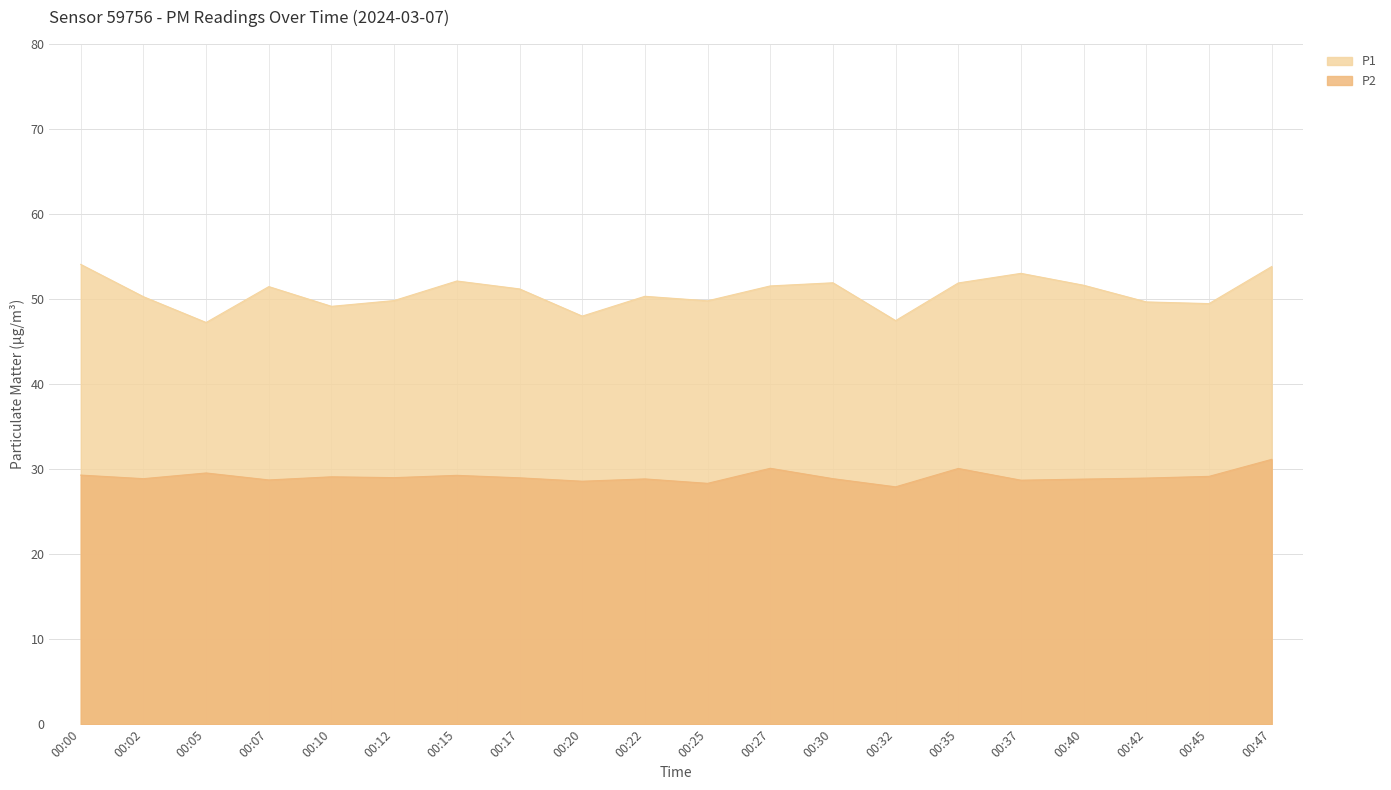

Reading left to right, extract all data points from this chart.

P1: 54.1	50.3	47.2	51.5	49.1	49.8	52.1	51.2	48.0	50.3	49.8	51.5	51.9	47.5	51.9	53.0	51.6	49.7	49.5	53.8
P2: 29.3	28.9	29.6	28.7	29.1	29.0	29.3	29.0	28.6	28.9	28.3	30.1	28.9	27.9	30.1	28.7	28.8	28.9	29.1	31.1